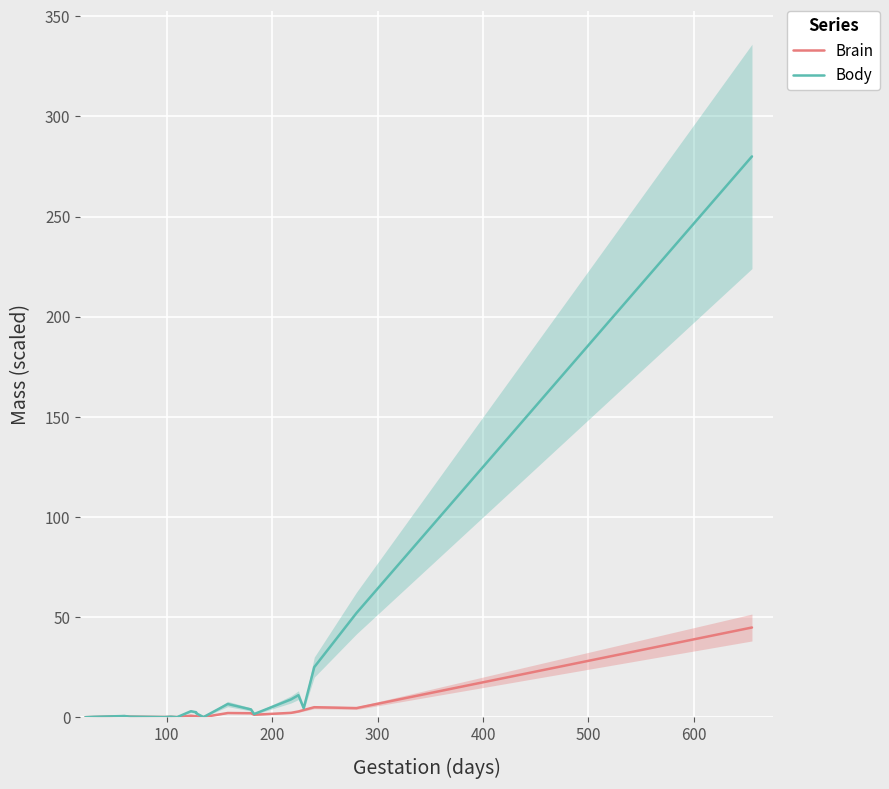

Is it true that Brain equals 1.6 at 16?

False